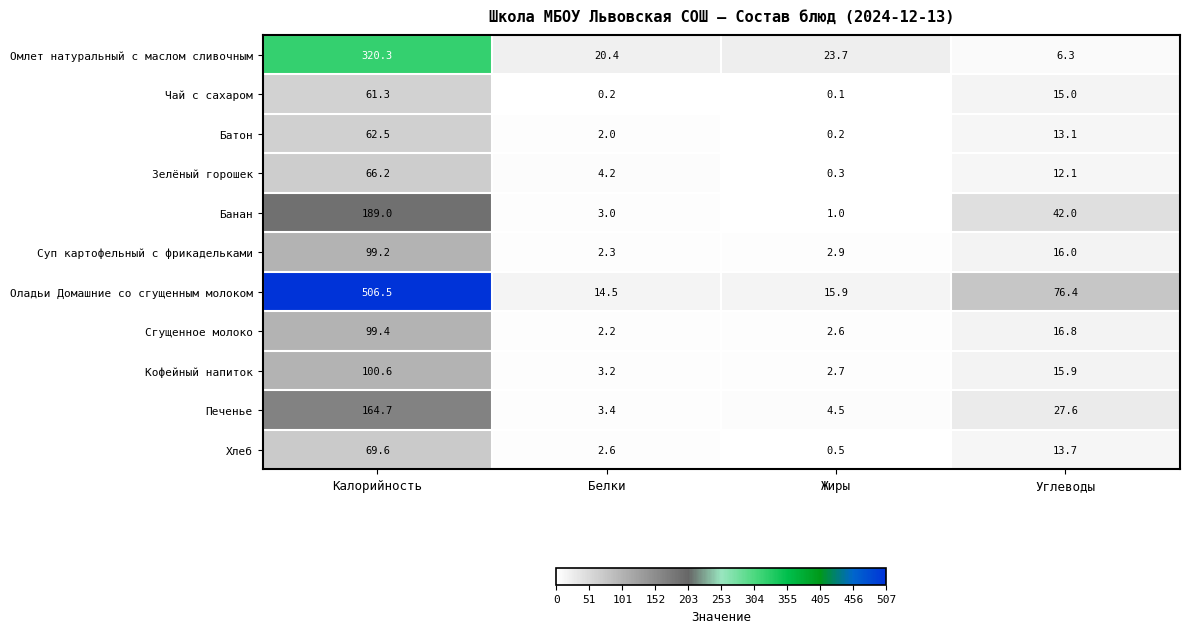

What is the total value across all series at Углеводы?

254.9